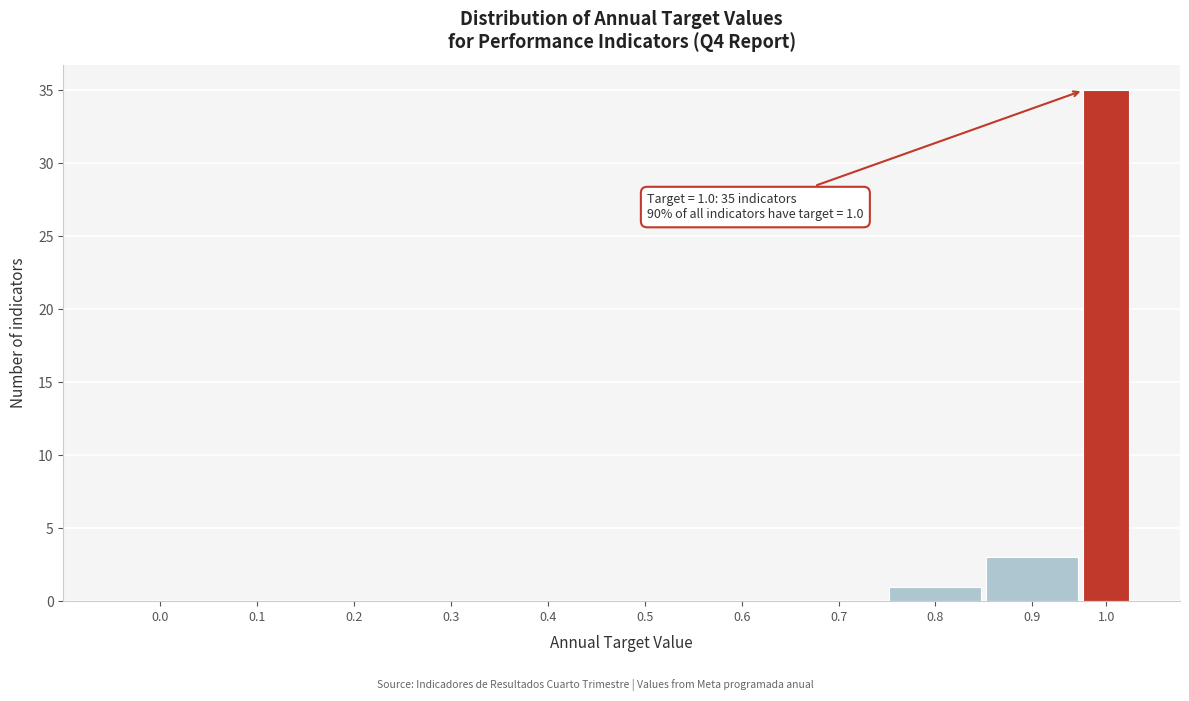

Reading right to left, what are all the values shown in this chart?

1.0=35	0.9=3	0.8=1	0.7=0	0.6=0	0.5=0	0.4=0	0.3=0	0.2=0	0.1=0	0.0=0